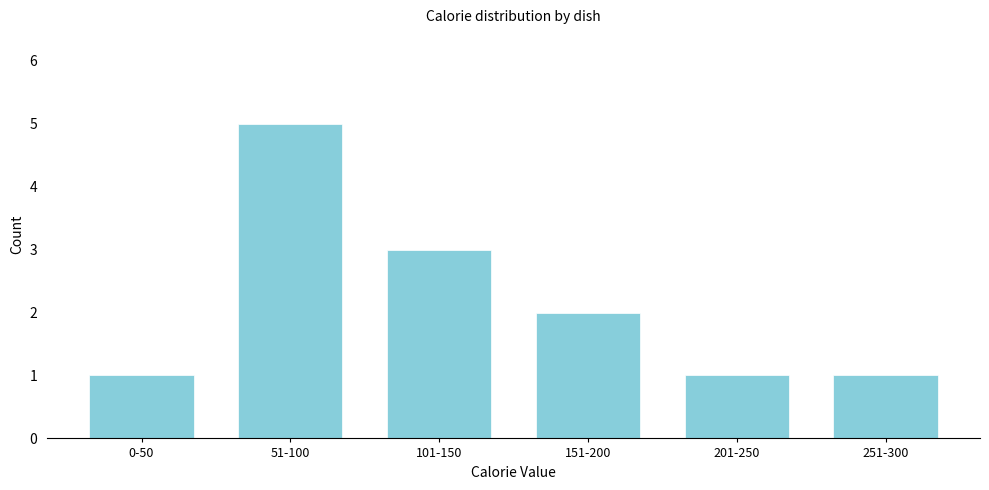

Reading left to right, what are all the values shown in this chart?

0-50=1	51-100=5	101-150=3	151-200=2	201-250=1	251-300=1